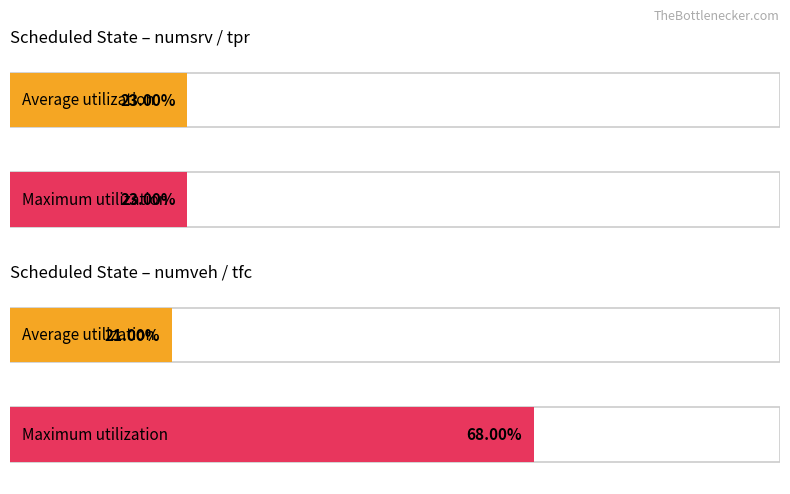

What is the total value across all series at numsrv?

46